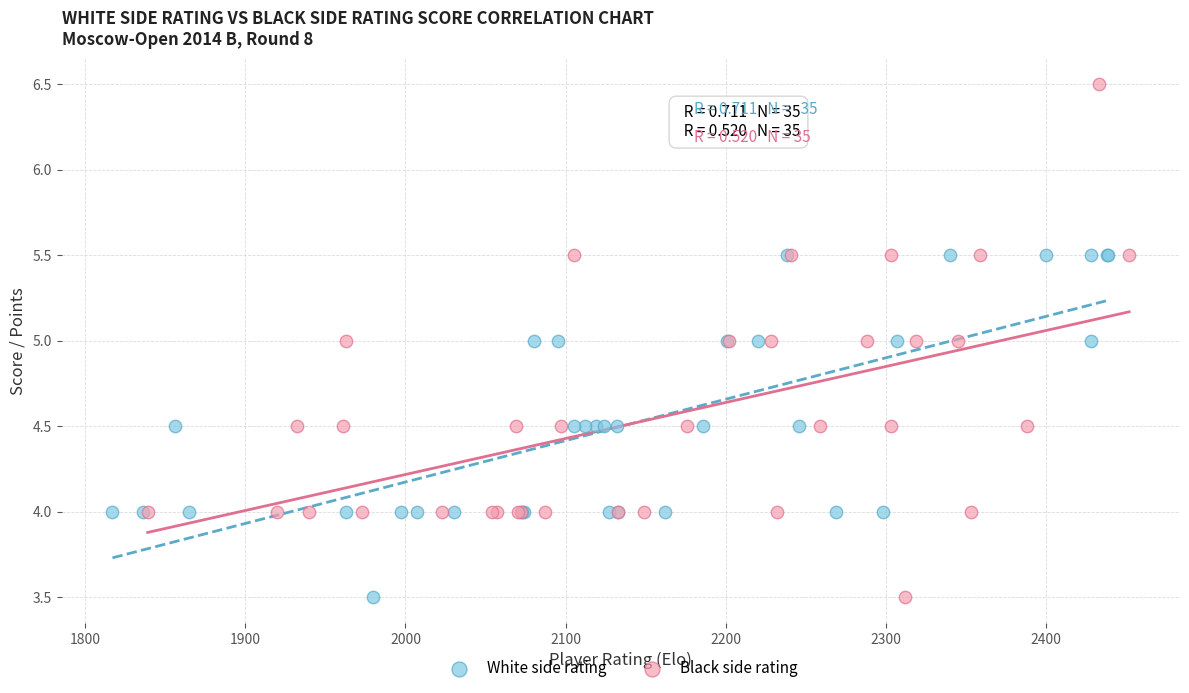

Which series contains the highest Y value?

Black side rating